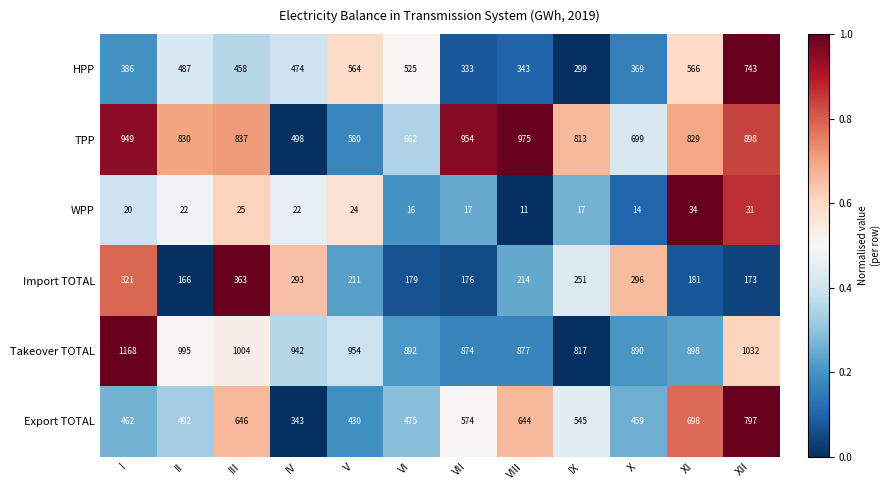

What is the average value of the HPP series?

462